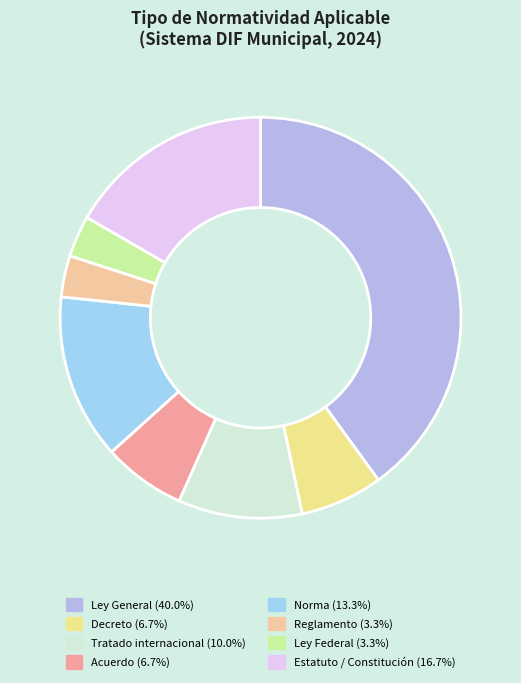

What percentage is the Norma slice, to the nearest percent?

13%